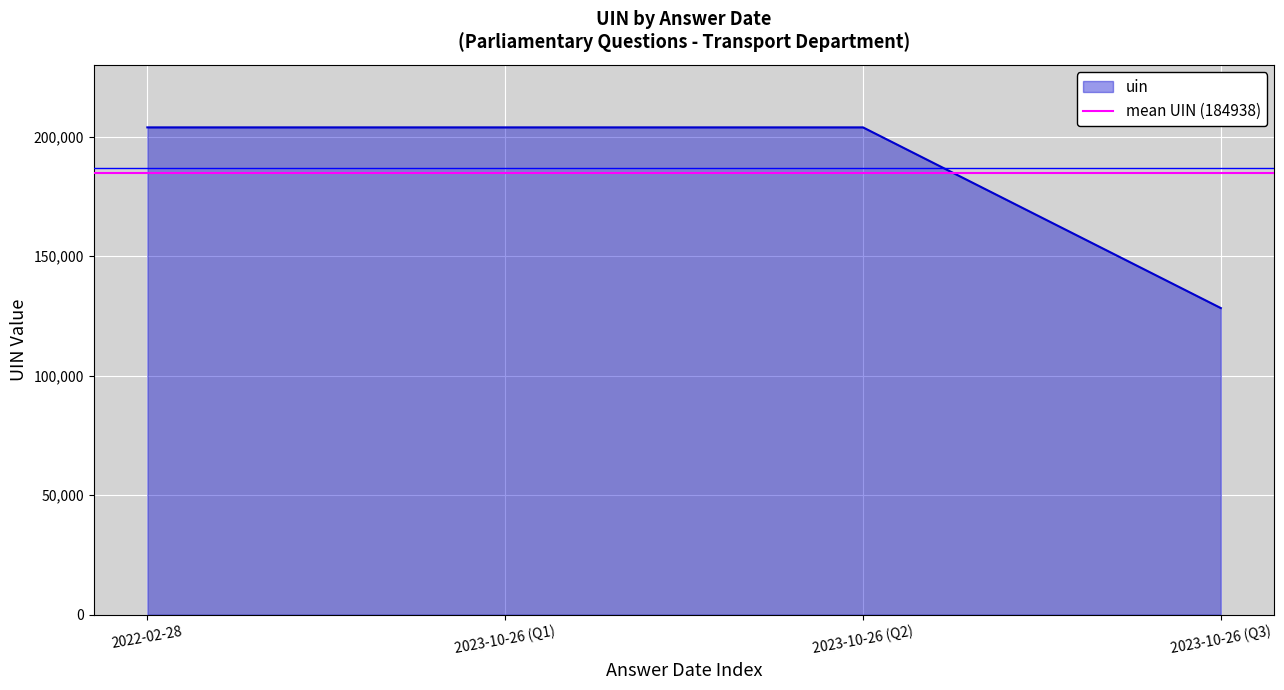

How many interior local peaks does the uin series have?

1